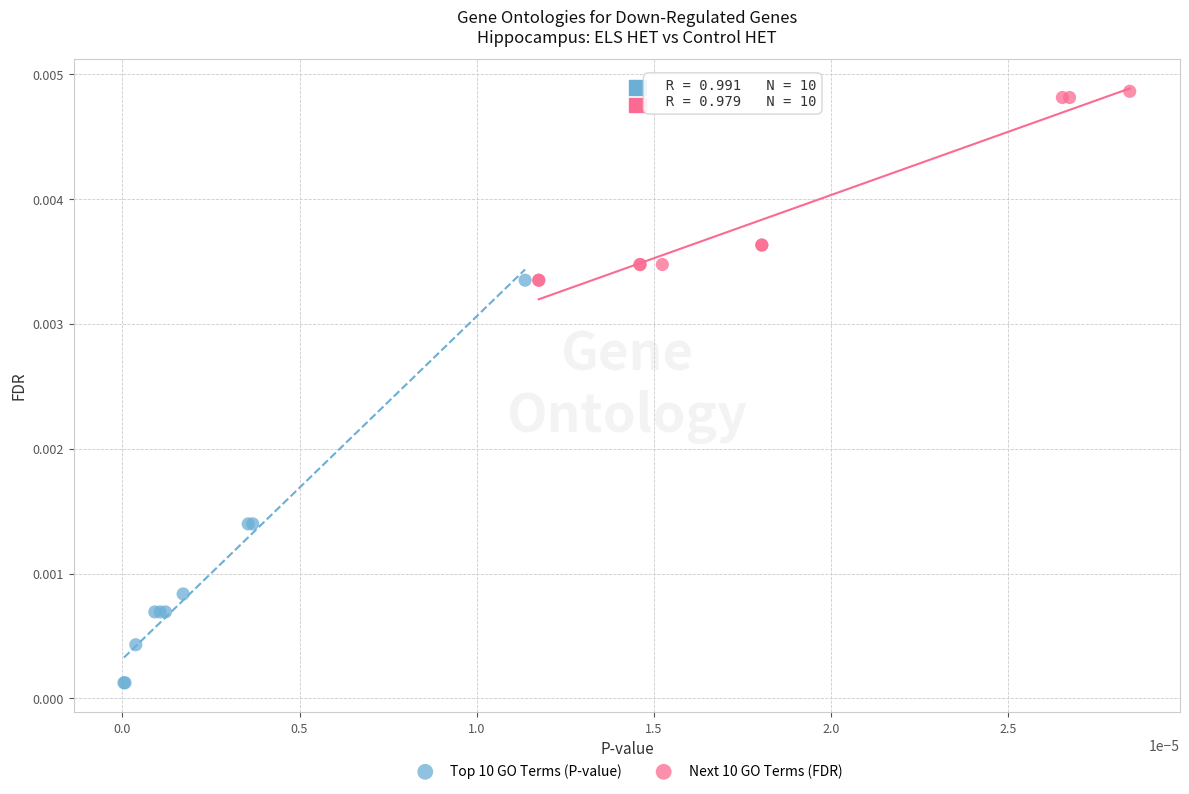

Which series contains the highest Y value?

Next 10 GO Terms (FDR)